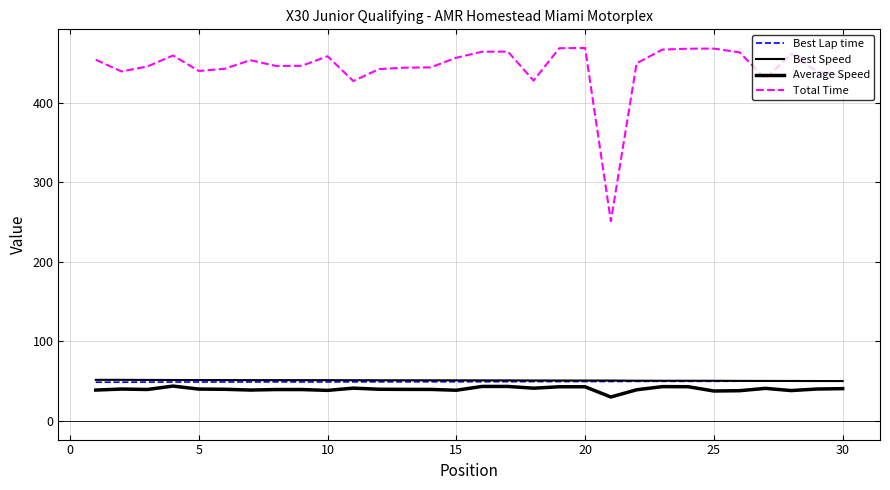

Does the chart display data point markers on the line(s)?

No